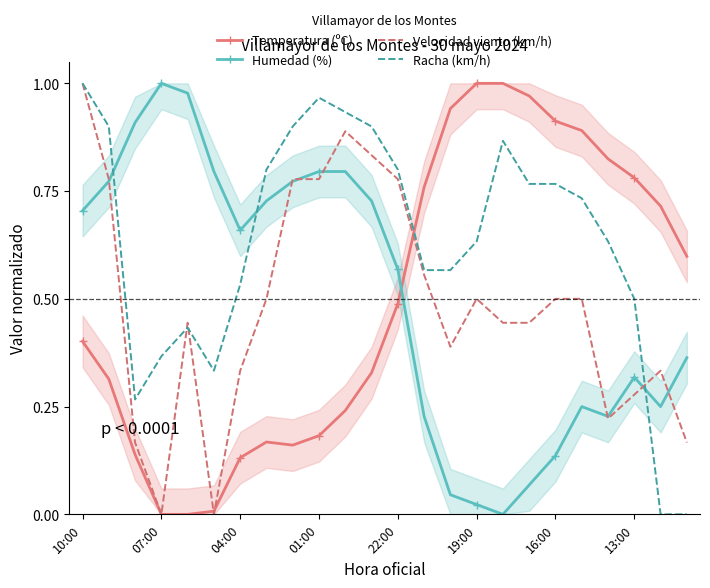

How many lines are shown in the chart?

4